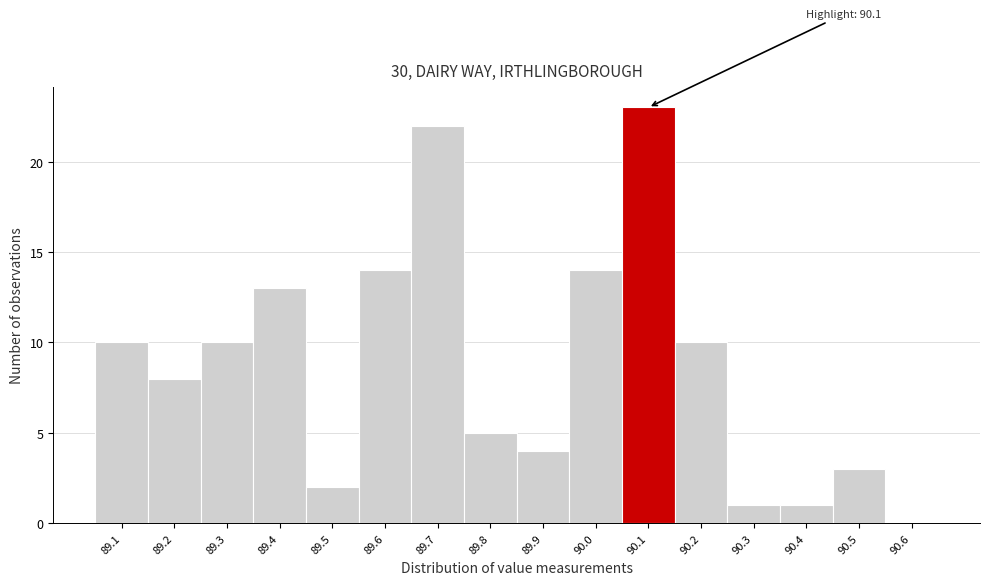

Which range on the x-axis has the tallest bar?

90.05 to 90.15